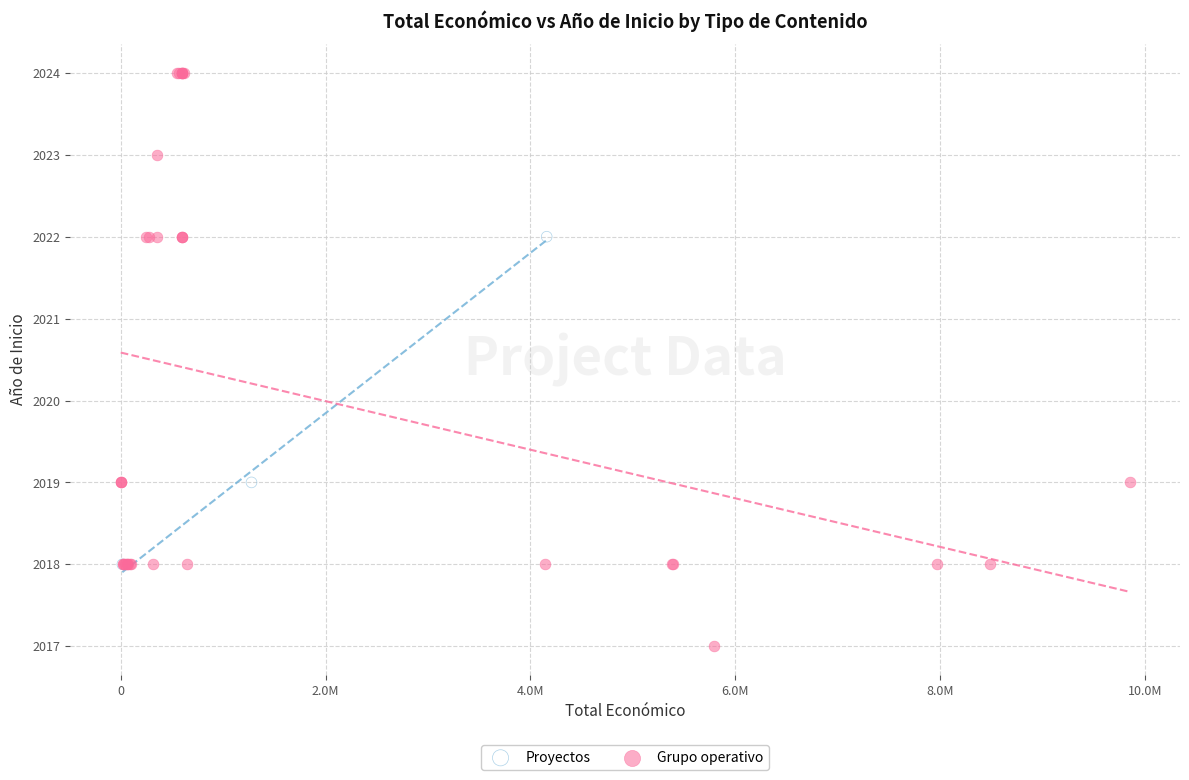

Which series reaches the minimum Y coordinate?

Grupo operativo